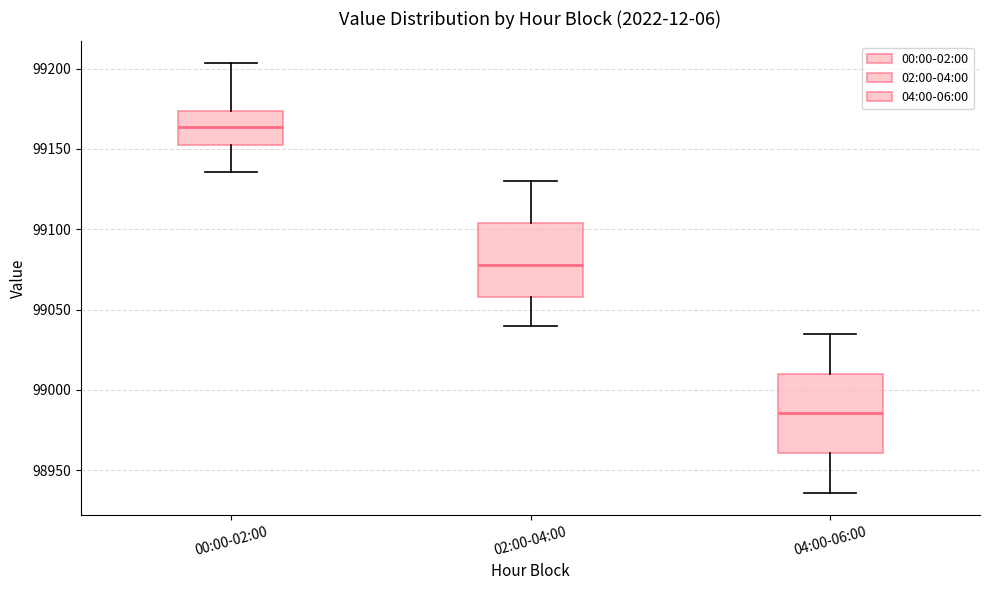

Where does the lower whisker of the box for 00:00-02:00 end on the y-axis? The values are not printed on the chart, so give them approximately, as read against the axis.

99135